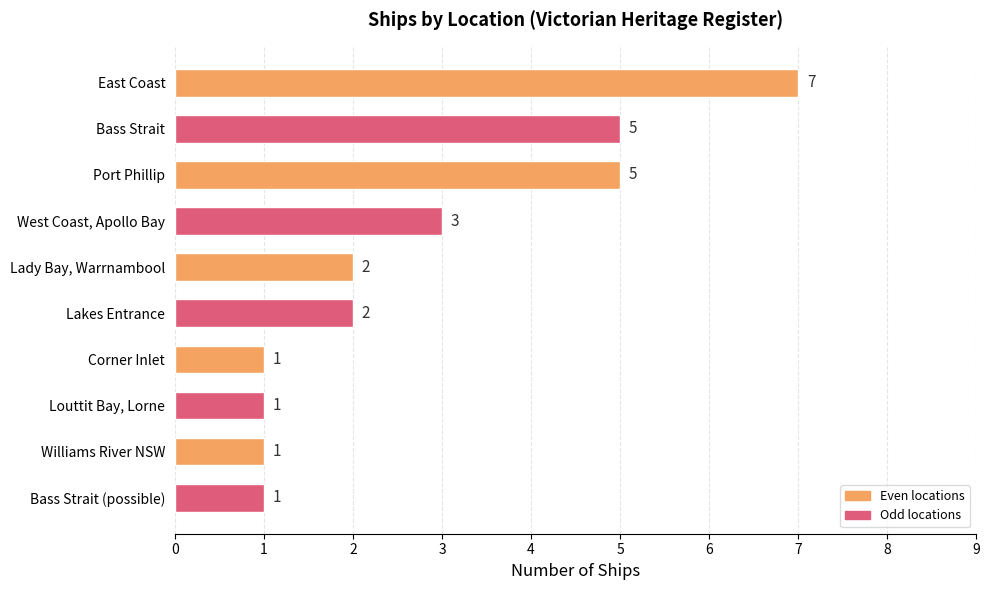

What is the difference between the maximum and minimum values?

6